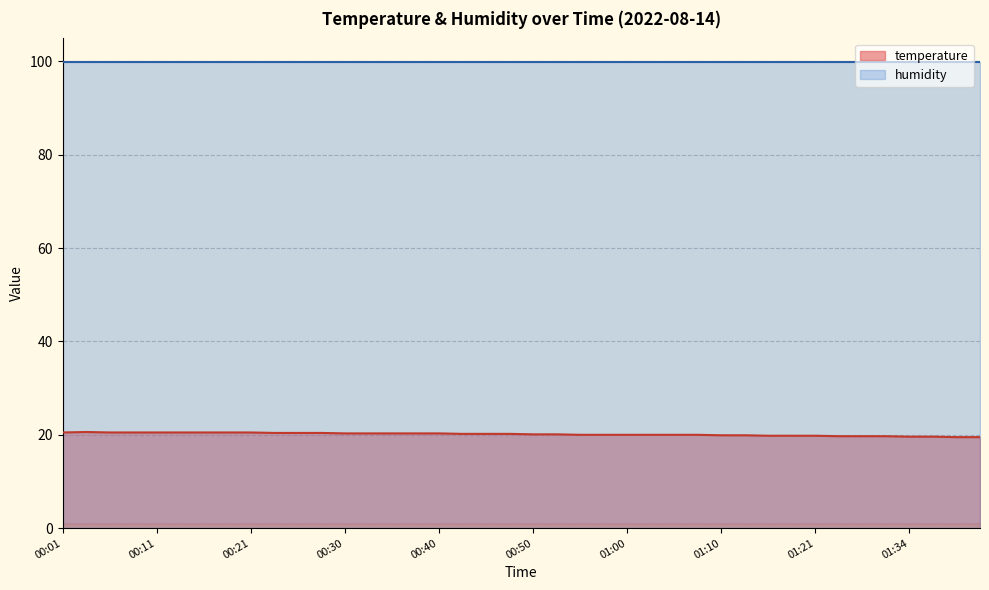

What is the smallest value displayed?

19.5